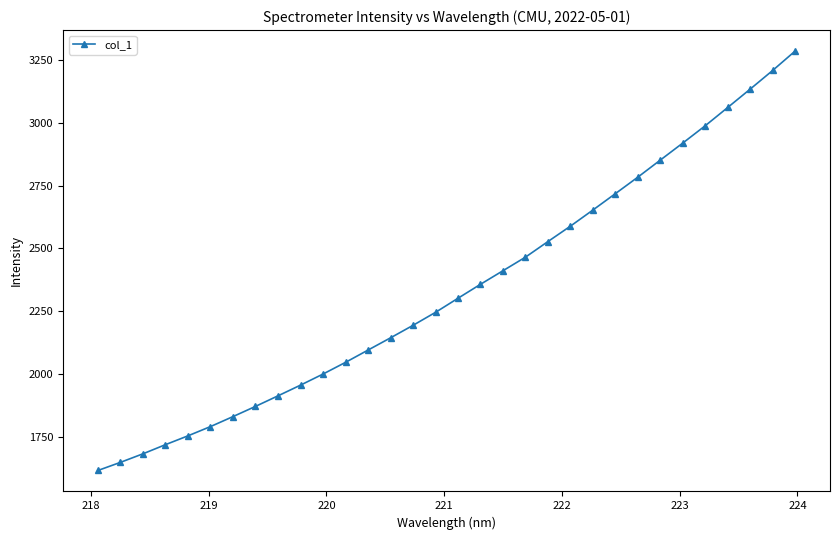

What is the minimum value shown in the chart?

1617.6